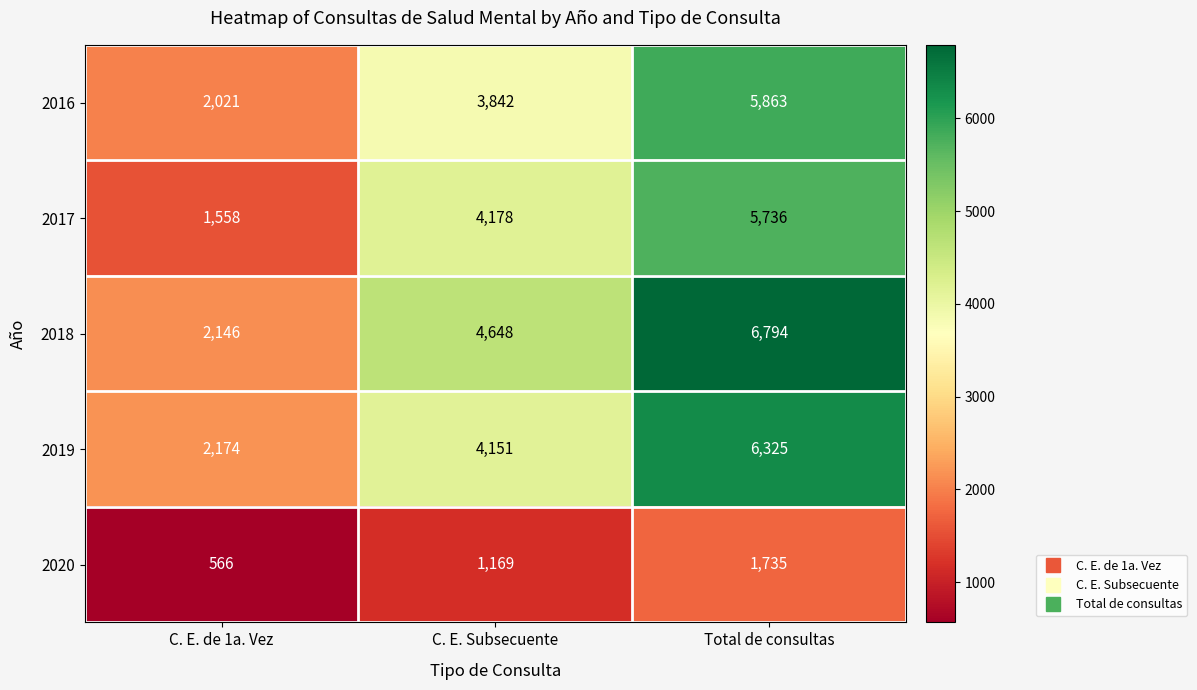

True or false: 2019 has a value of 2174 at C. E. de 1a. Vez.

True